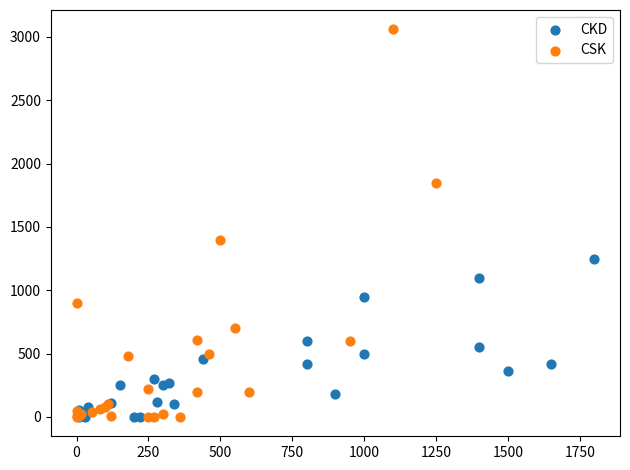

Which series reaches the maximum Y coordinate?

CSK